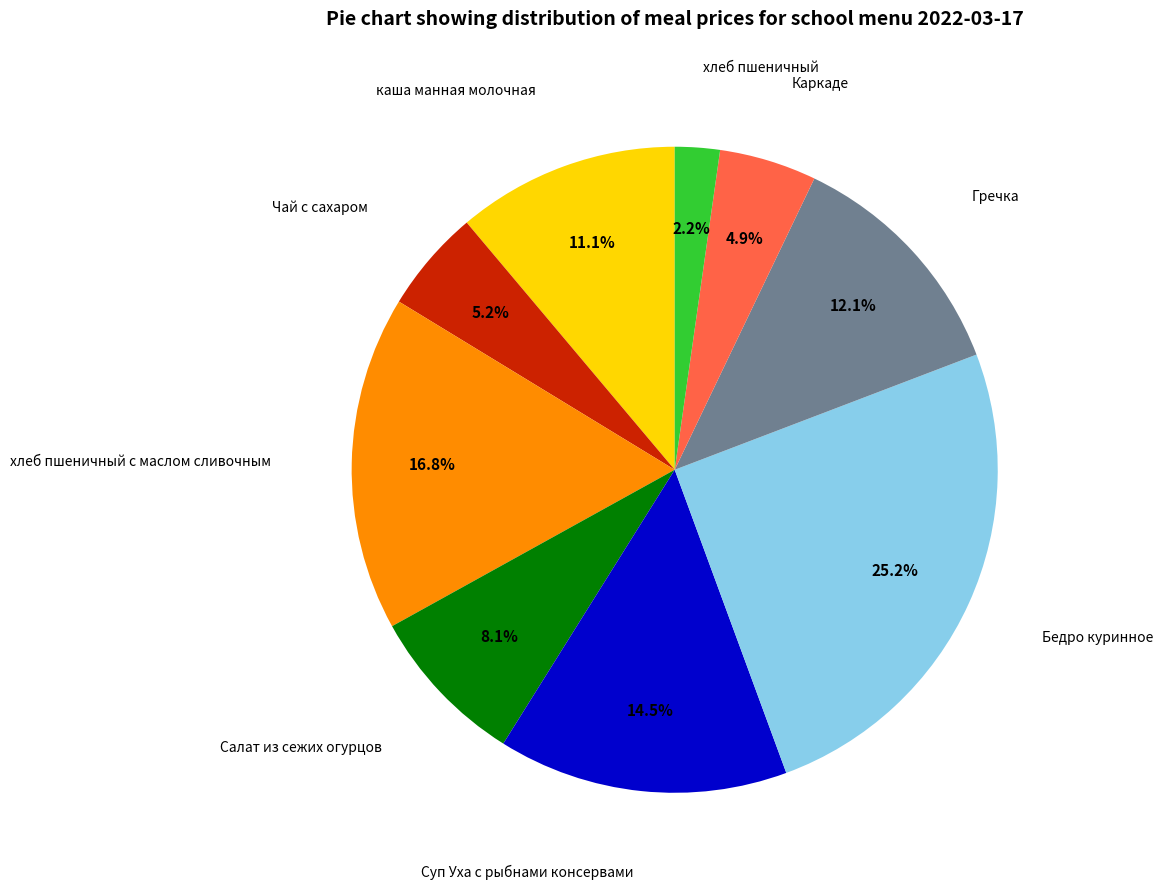

Is there a majority slice in this chart?

No